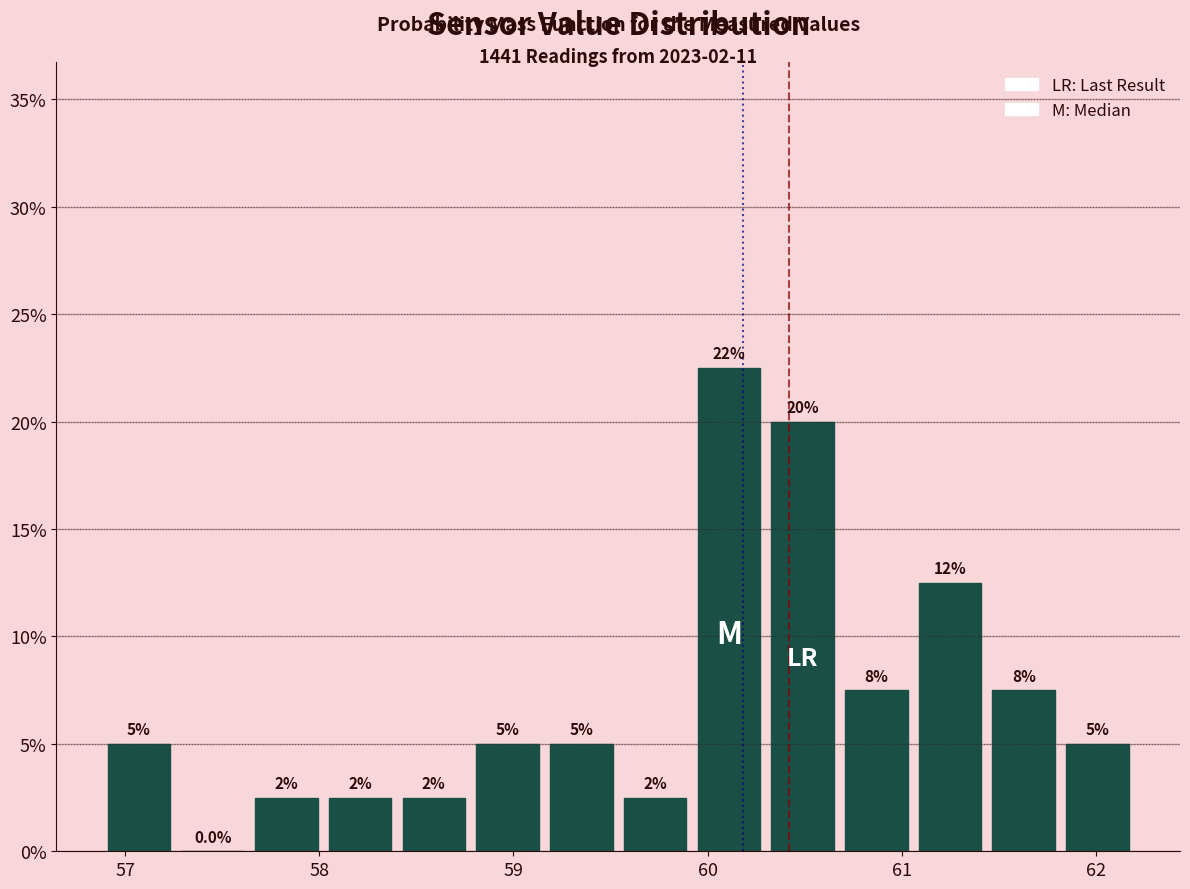

Around what value on the x-axis is the tallest bar? Give the approximate position of its centre, as read against the axis.

60.1